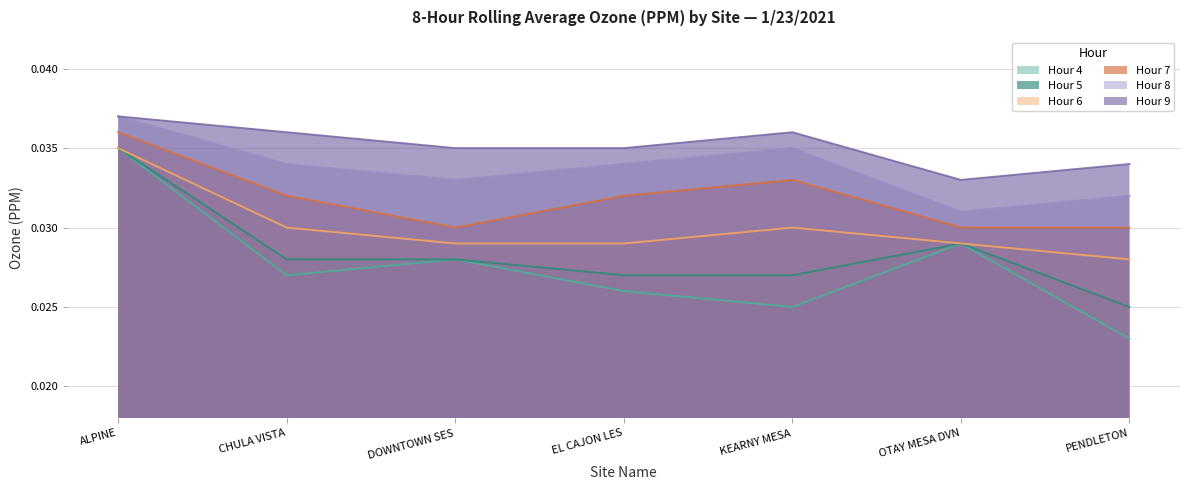

At which category does Hour 9 reach its first local valley?

OTAY MESA DVN